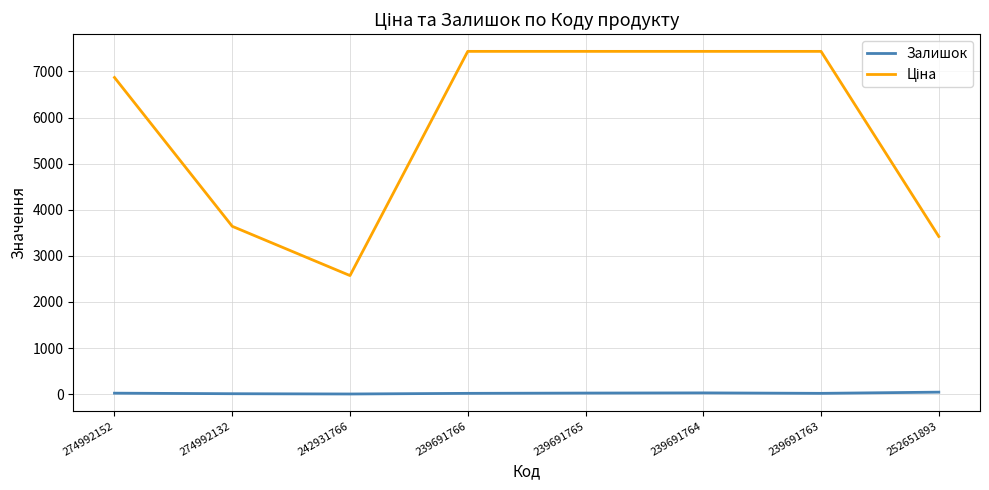

What is the sum of the Залишок values at 252651893 and 242931766?

46.0